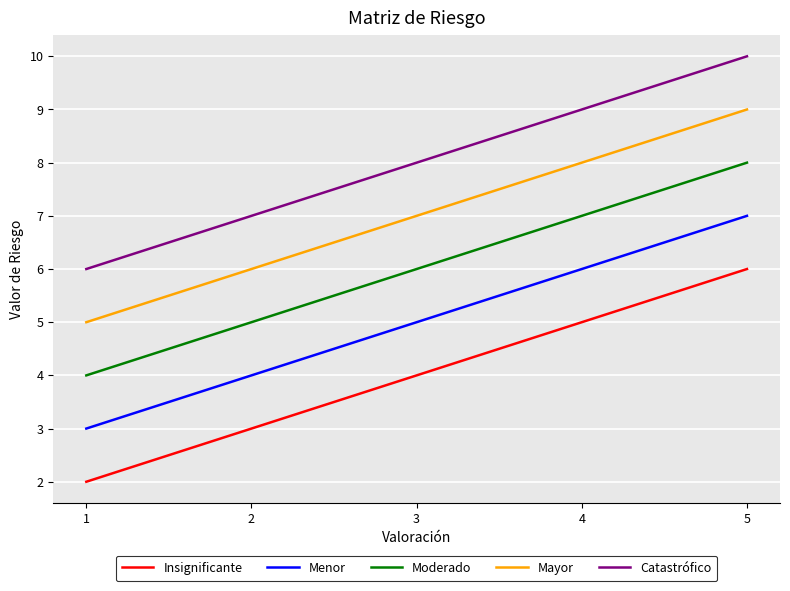

The value of Moderado at 1 is 7. True or false?

False